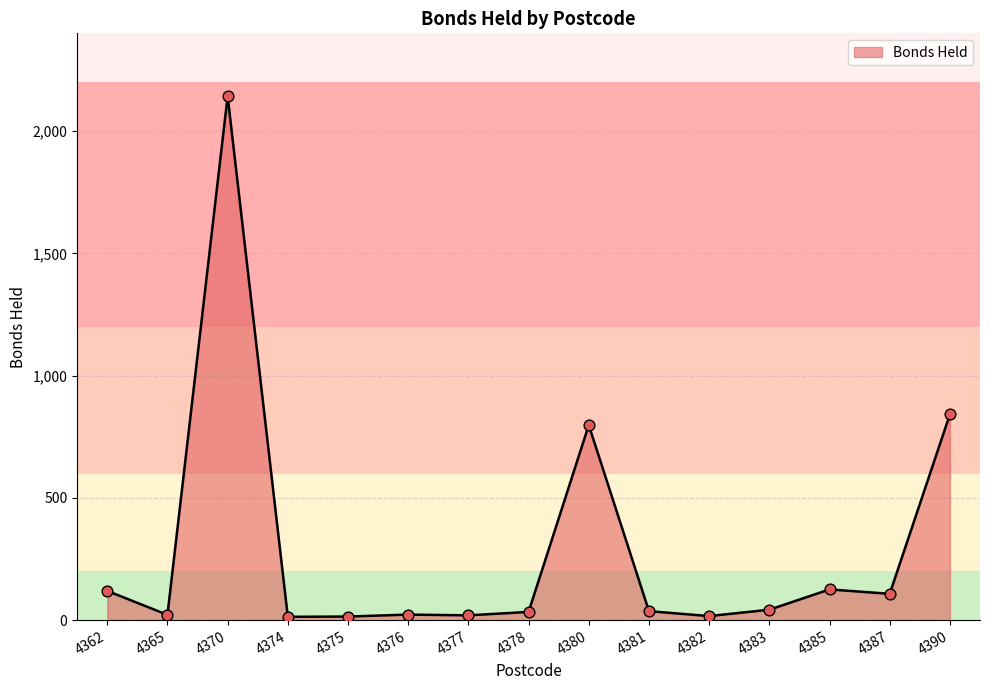

Between 4385 and 4390, which is larger?

4390